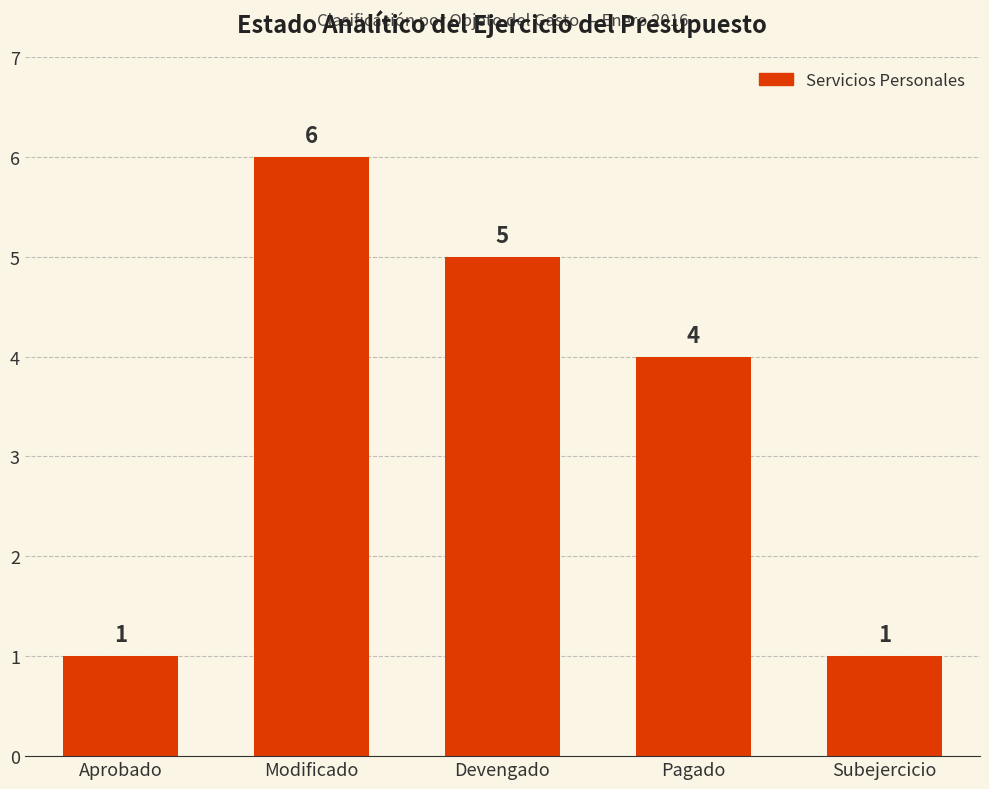

Reading left to right, list all the values displayed in this chart.

1	6	5	4	1